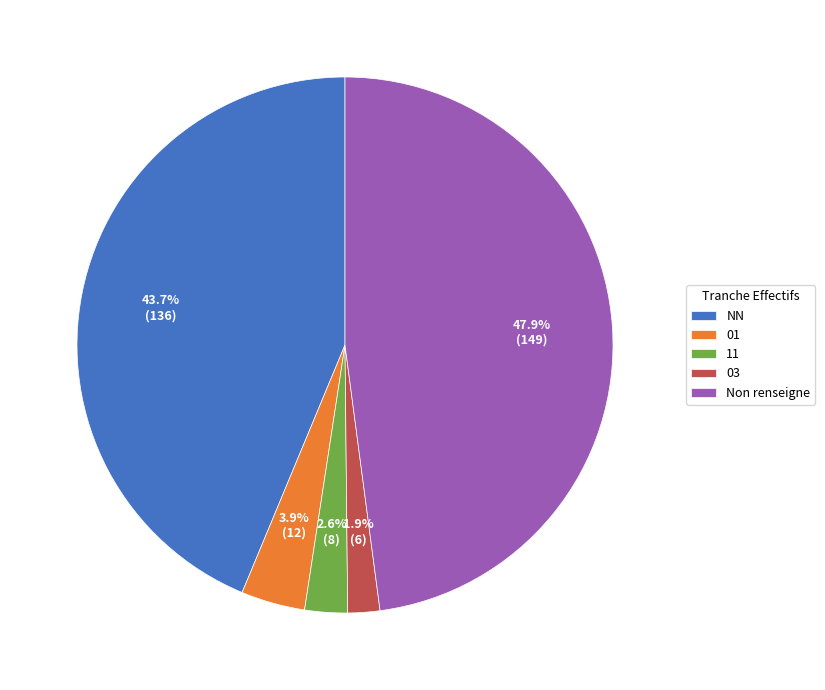

To the nearest percent, what is the average slice percentage?

20%